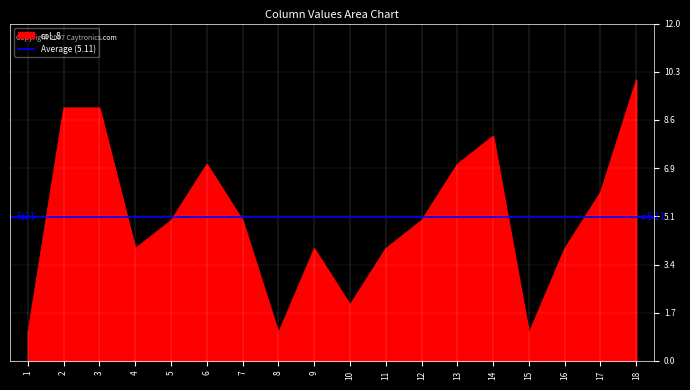

What is the value of the col_14 point at the 8th from the left?

1